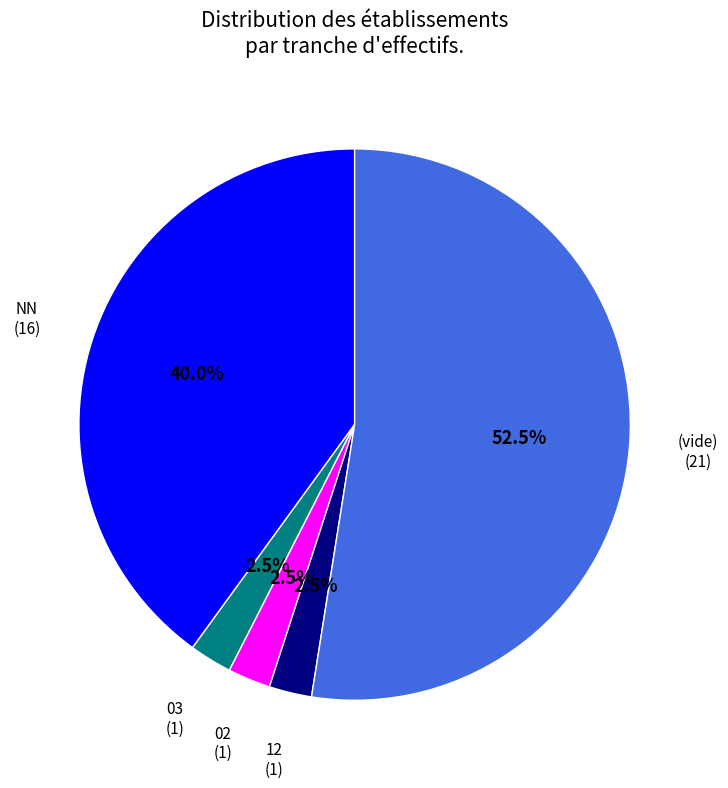

Is there a majority slice in this chart?

Yes